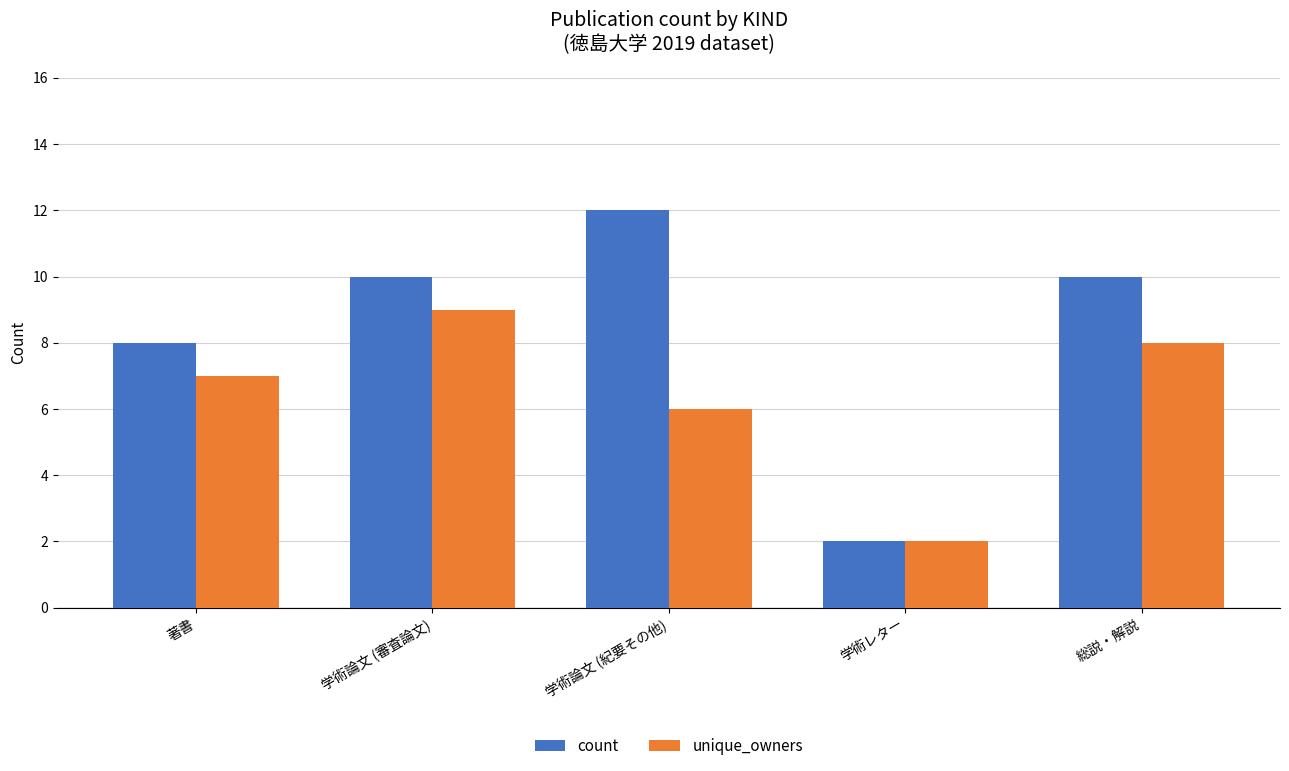

At 総説・解説, list the series in order from smallest to largest.

unique_owners, count